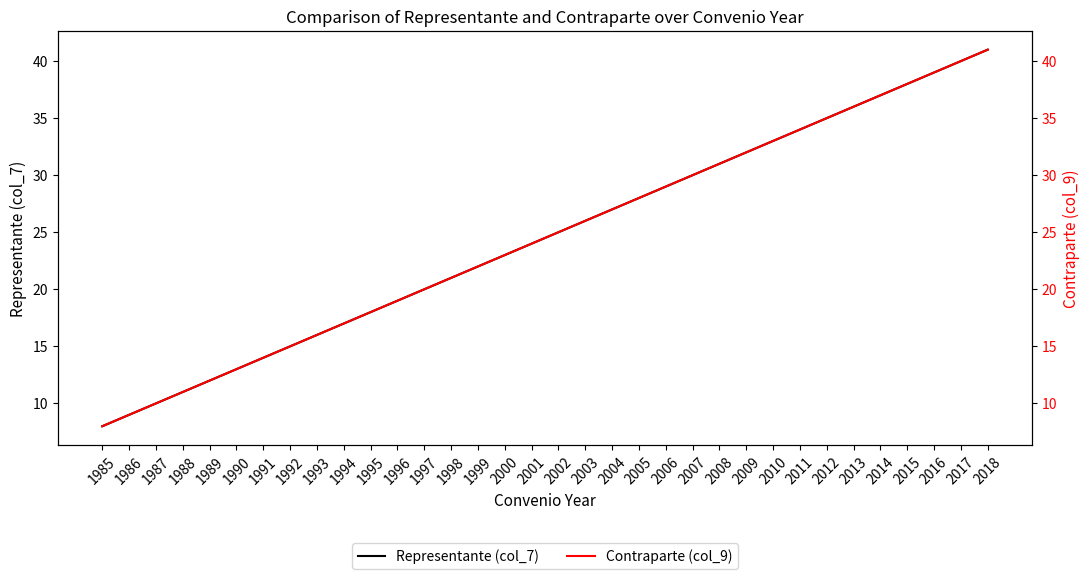

Which series has the largest range (max minus min)?

Representante (col_7)